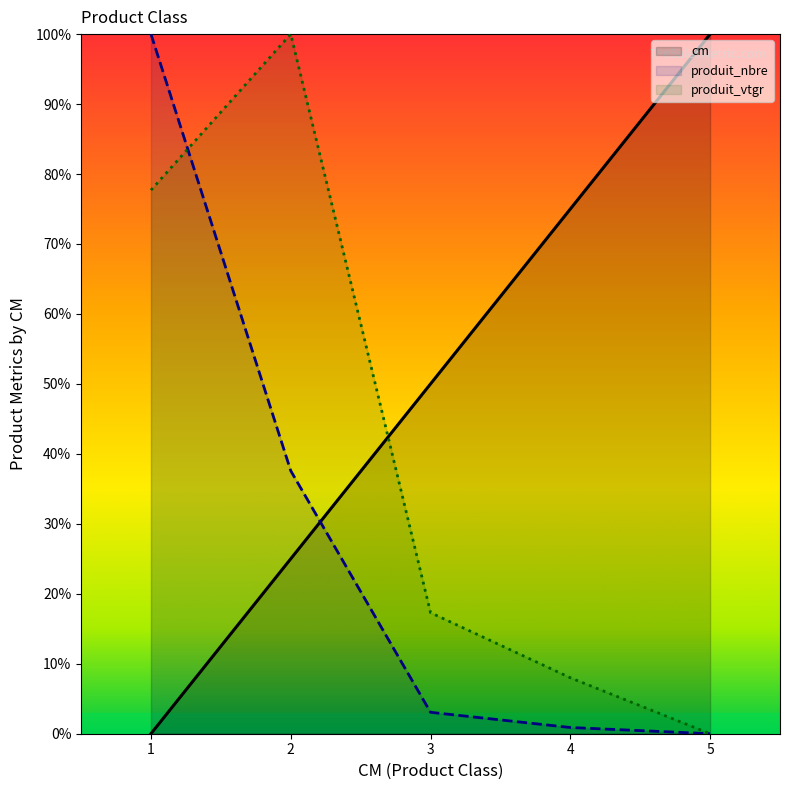

The cm series shows 25.0 at 2. True or false?

True